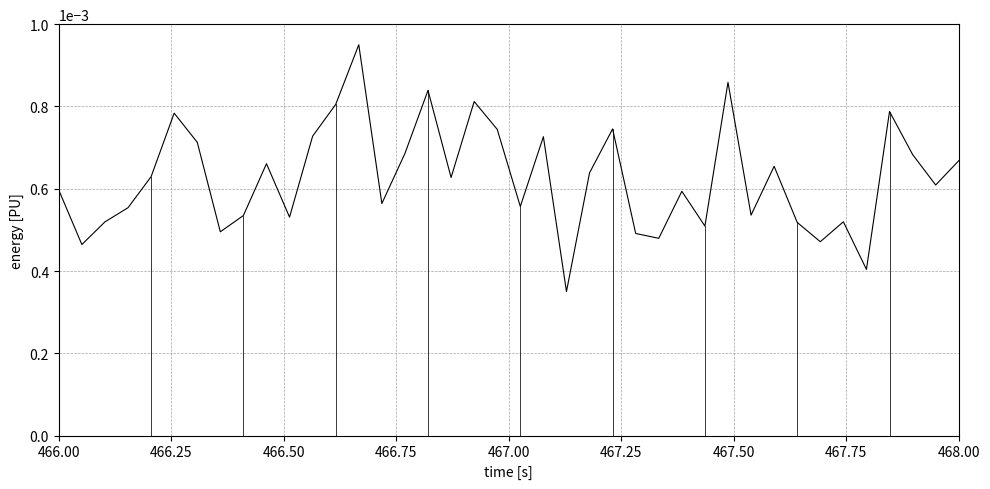

True or false: there are more than 1 points higher than both neighbors.

True